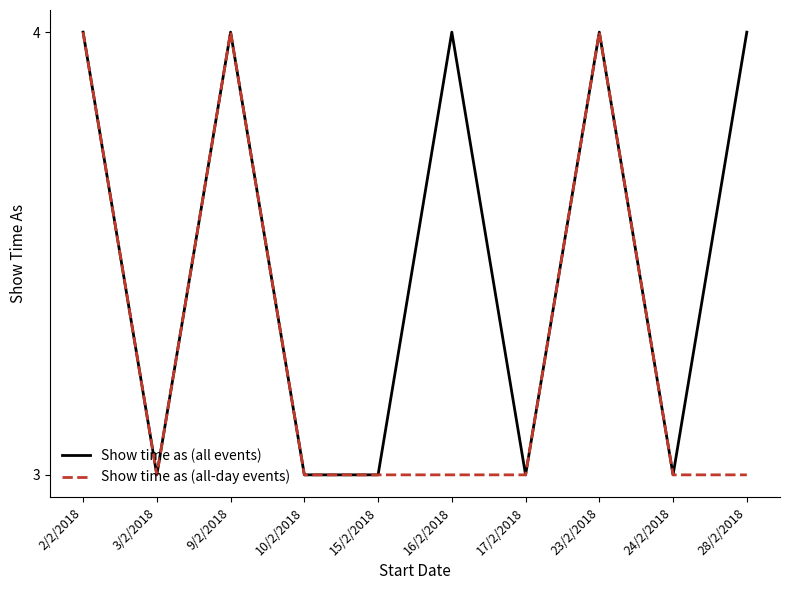

List the series in order of their overall mean, lowest first.

Show time as (all-day events), Show time as (all events)